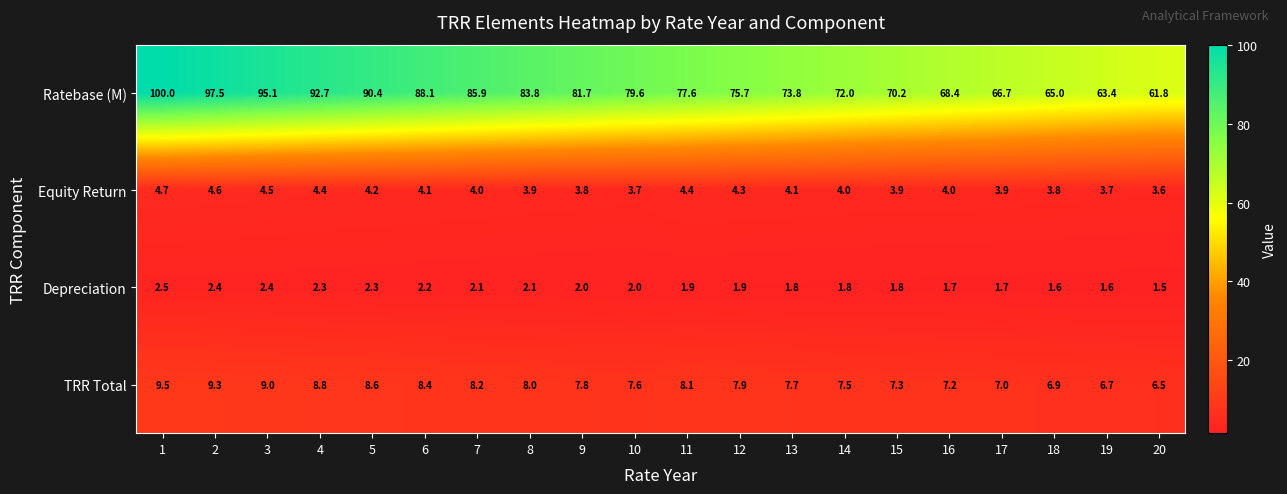

Is the value of Ratebase (M) at 9 greater than the value of Equity Return at 17?

Yes